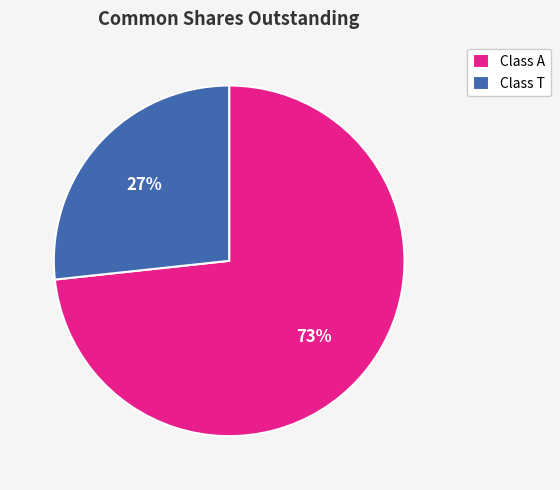

To the nearest percent, what percentage of the pie is Class T?

27%